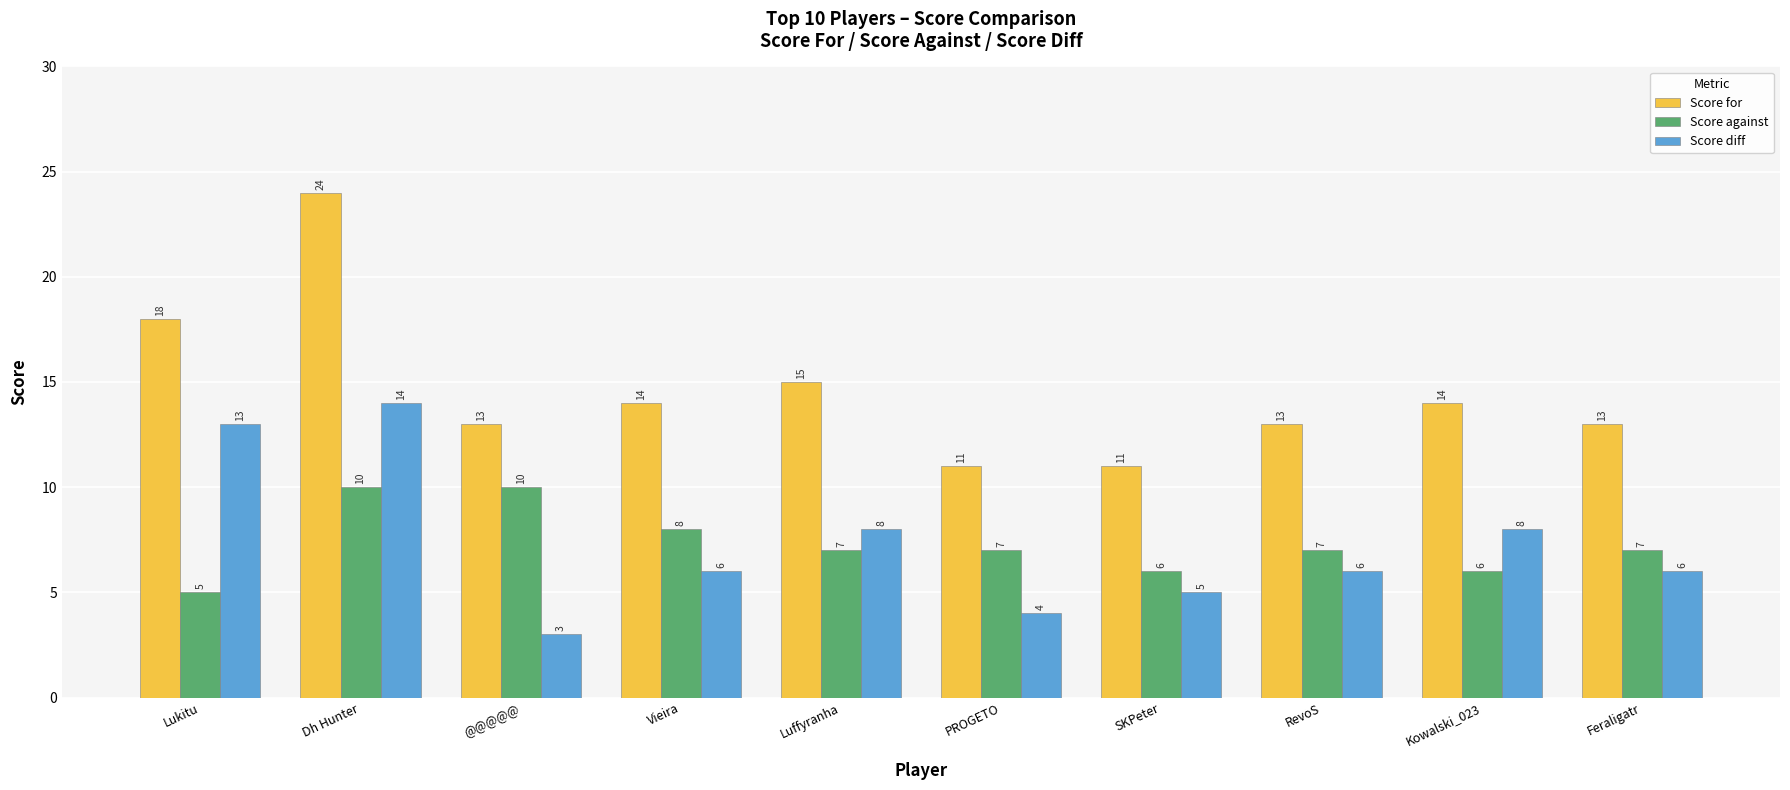

Reading left to right, what are all the values shown in this chart?

Score for: 18	24	13	14	15	11	11	13	14	13
Score against: 5	10	10	8	7	7	6	7	6	7
Score diff: 13	14	3	6	8	4	5	6	8	6